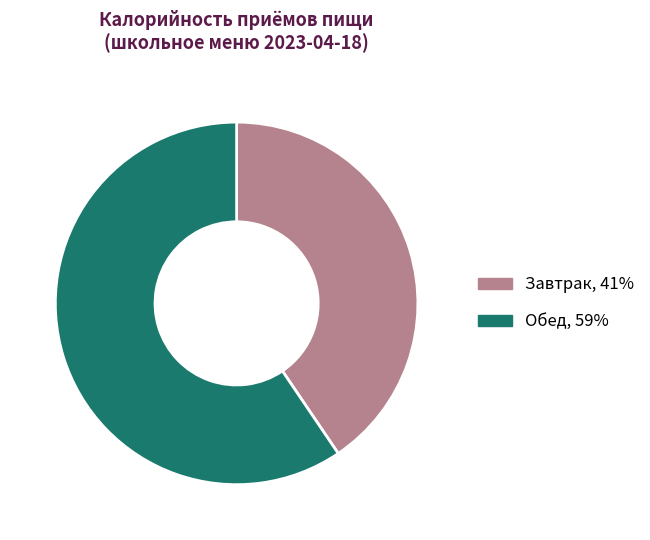

Between Обед and Завтрак, which is larger?

Обед